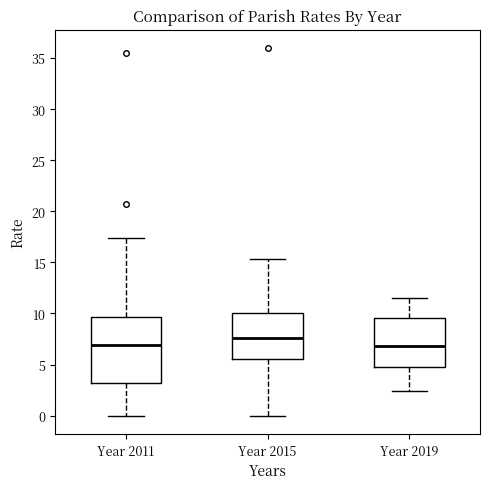

Reading left to right, transcribe this box plot: for each box, give where its median line is, the range the box spans, and where its two whiskers end, as read against the y-axis. The values are not printed on the chart, so give them approximately, as read against the axis.

Year 2011: median 7.0, box 3.0 to 9.5, whiskers 0.0 to 17.5
Year 2015: median 7.5, box 5.5 to 10.0, whiskers 0.0 to 15.5
Year 2019: median 7.0, box 5.0 to 9.5, whiskers 2.5 to 11.5